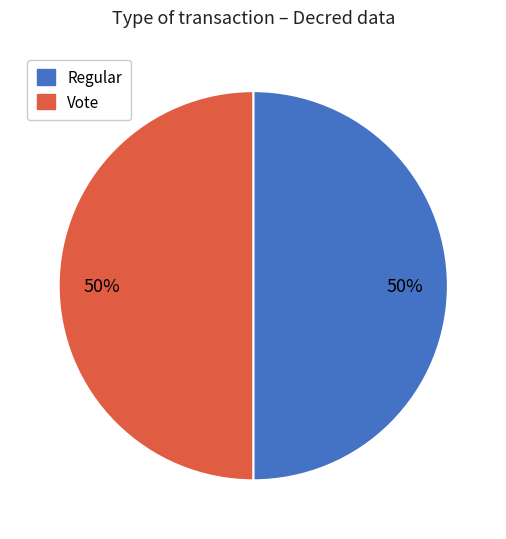

To the nearest percent, what is the average slice percentage?

50%